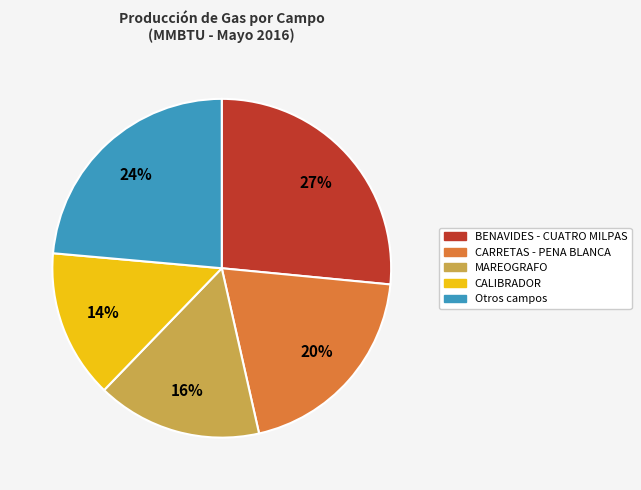

How many slices are in this pie chart?

5